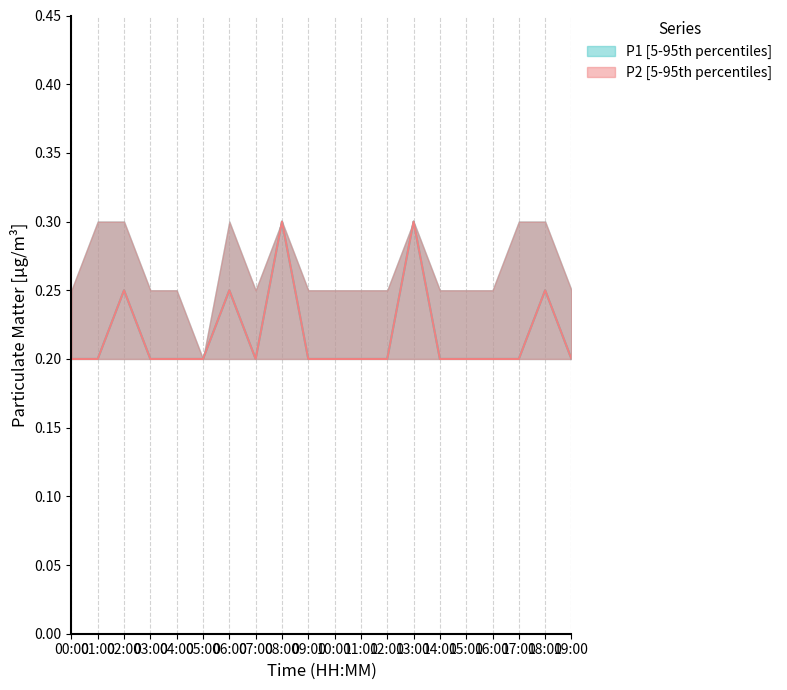

How many interior local valleys does the P1_upper series have?

2